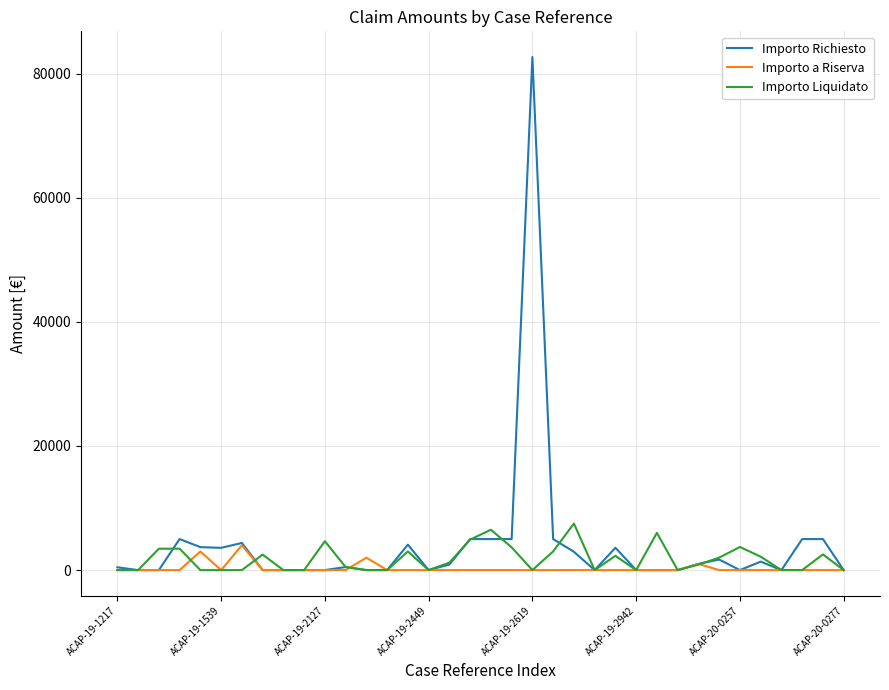

What is the highest value of the Importo Liquidato series?

7503.2